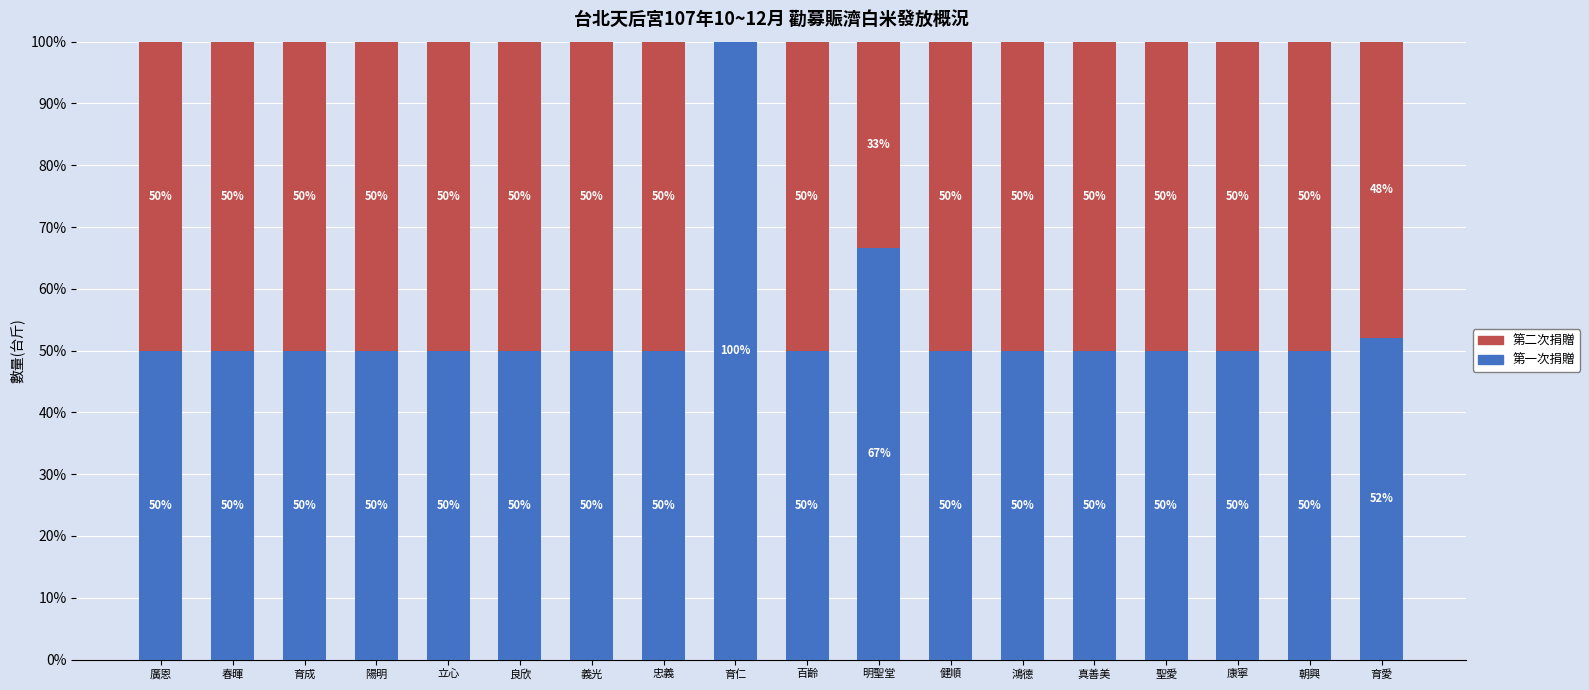

The 第一次捐贈 series shows 50.0 at 春暉. True or false?

True